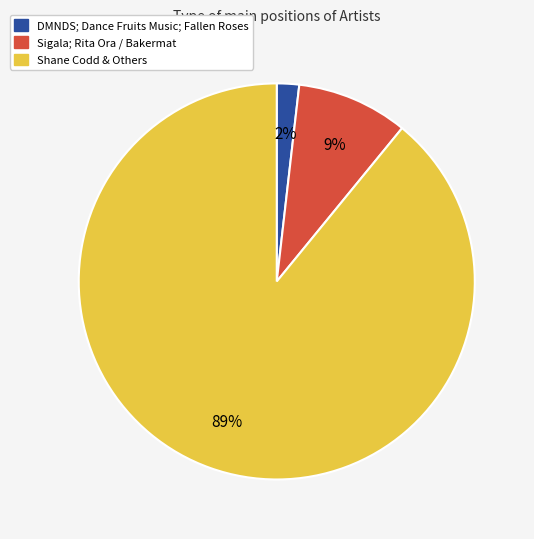

Is there any slice that represents more than half of the pie?

Yes